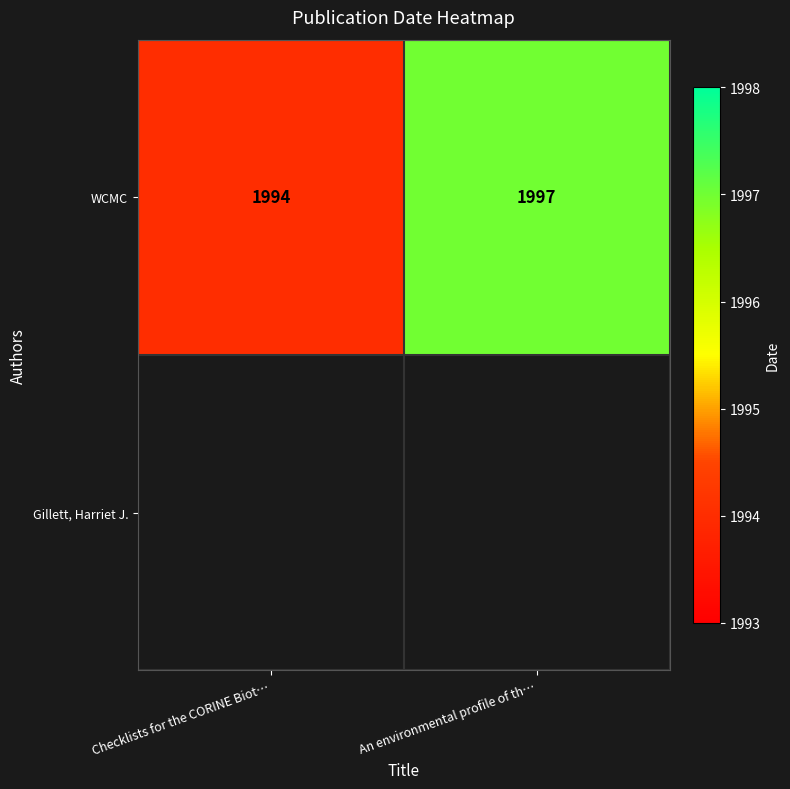

Between An environmental profile of th… and Checklists for the CORINE Biot…, which is larger?

An environmental profile of th…